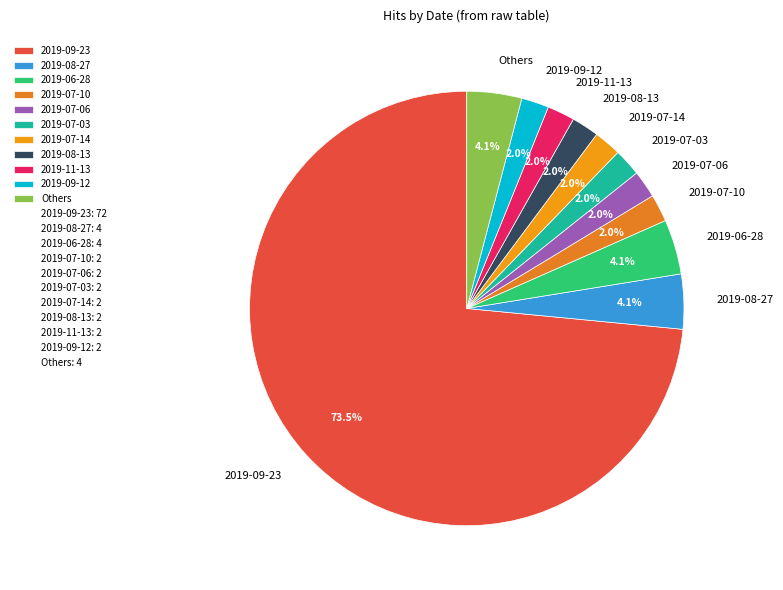

To the nearest percent, what percentage of the pie is 2019-07-03?

2%